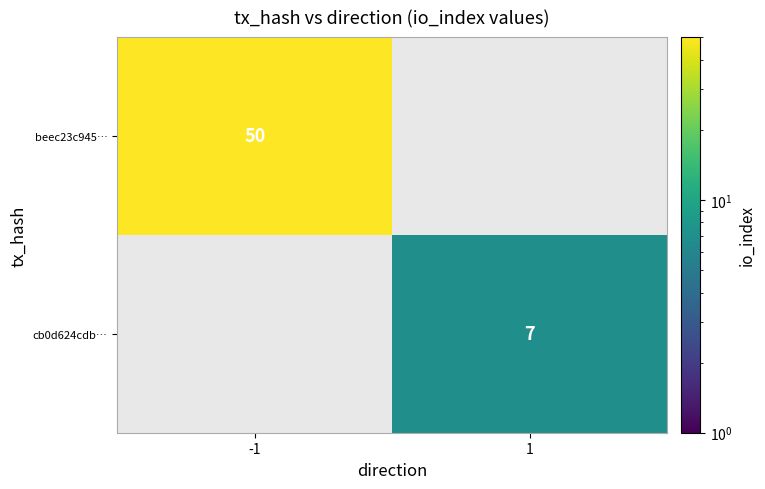

Is it true that beec23c945… equals 50 at -1?

True